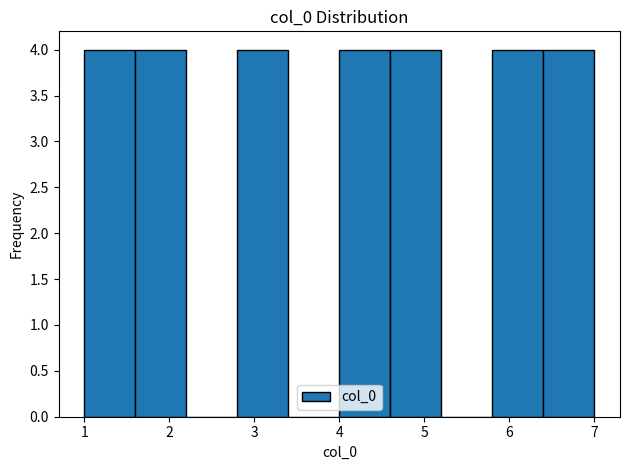

Reading left to right, list every bar in this chart as the range it spans on the x-axis followed by its height. The values are not printed on the chart, so give them approximately, as read against the axis.

1.0 to 1.6: 4
1.6 to 2.2: 4
2.2 to 2.8: 0
2.8 to 3.4: 4
3.4 to 4.0: 0
4.0 to 4.6: 4
4.6 to 5.2: 4
5.2 to 5.8: 0
5.8 to 6.4: 4
6.4 to 7.0: 4